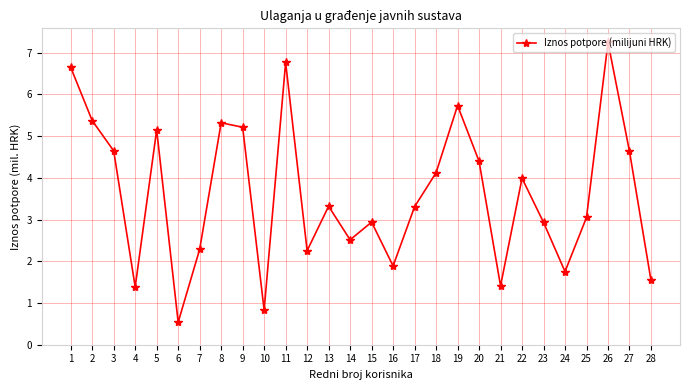

Is it true that the value at 23 is 2.9?

True